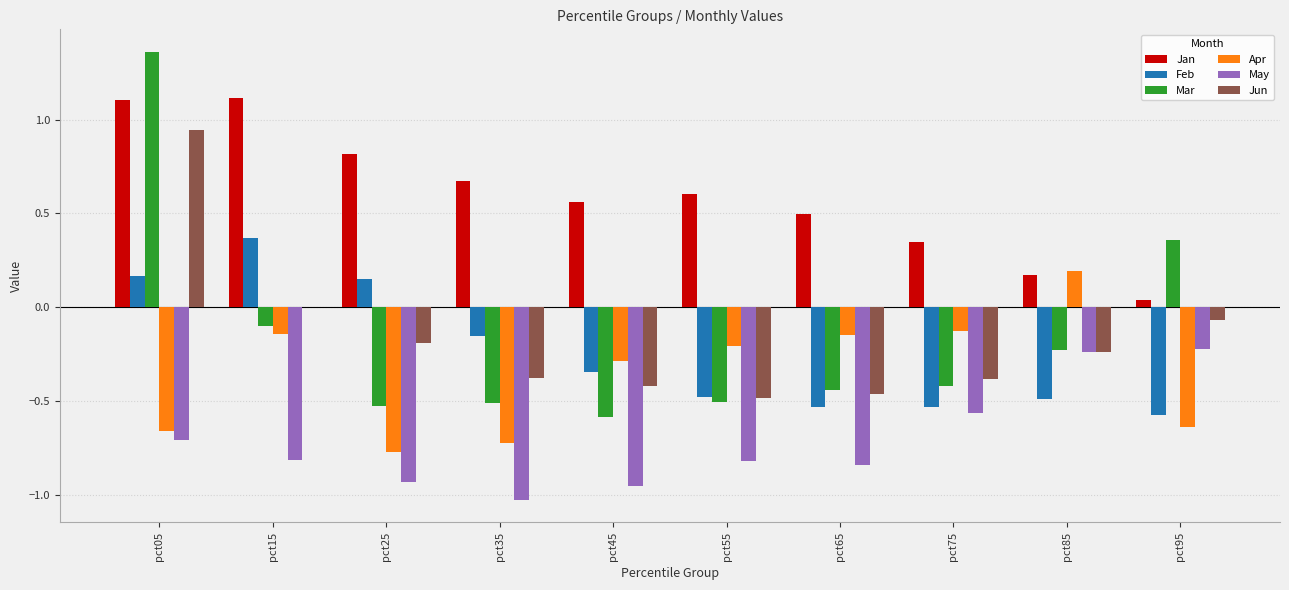

What is the sum of all Mar values?

-1.6